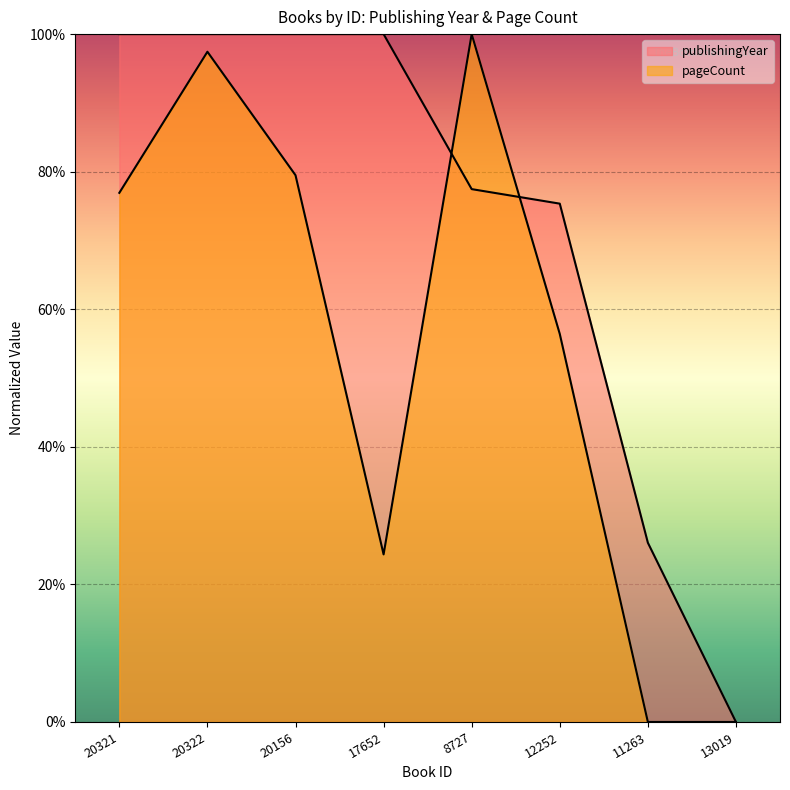

What is the total value across all series at 12252?

131.8